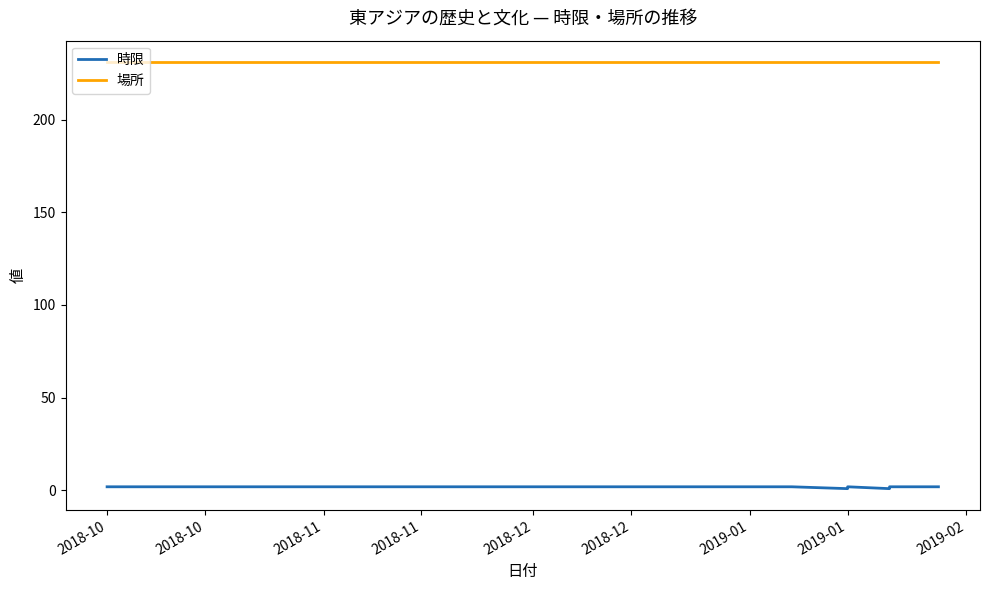

True or false: 時限 has a value of 2 at 2019-02.

True